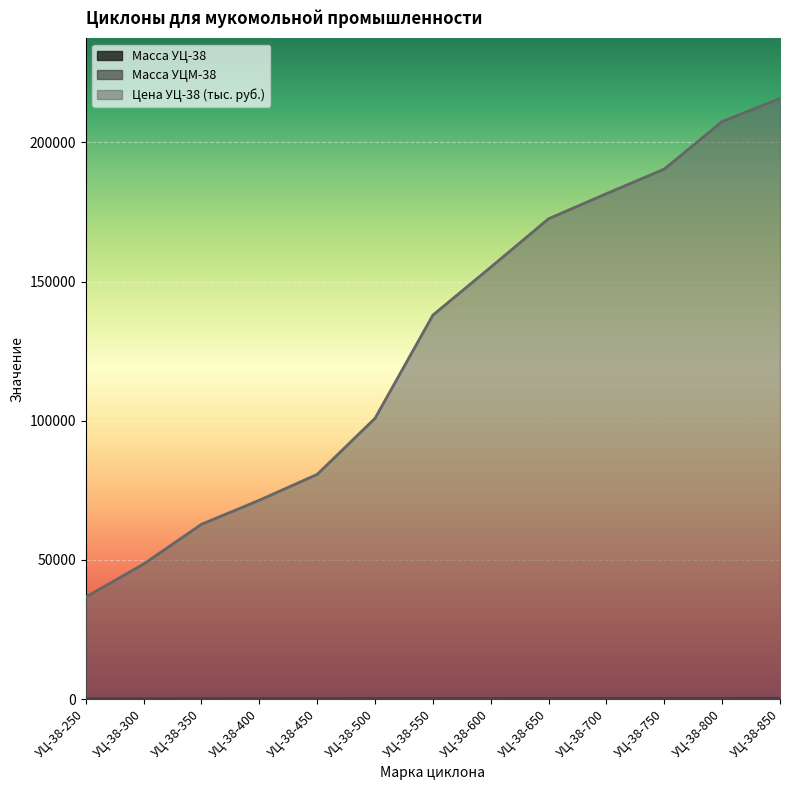

What is the difference between the maximum and minimum values in the Масса УЦ-38 series?

112.0